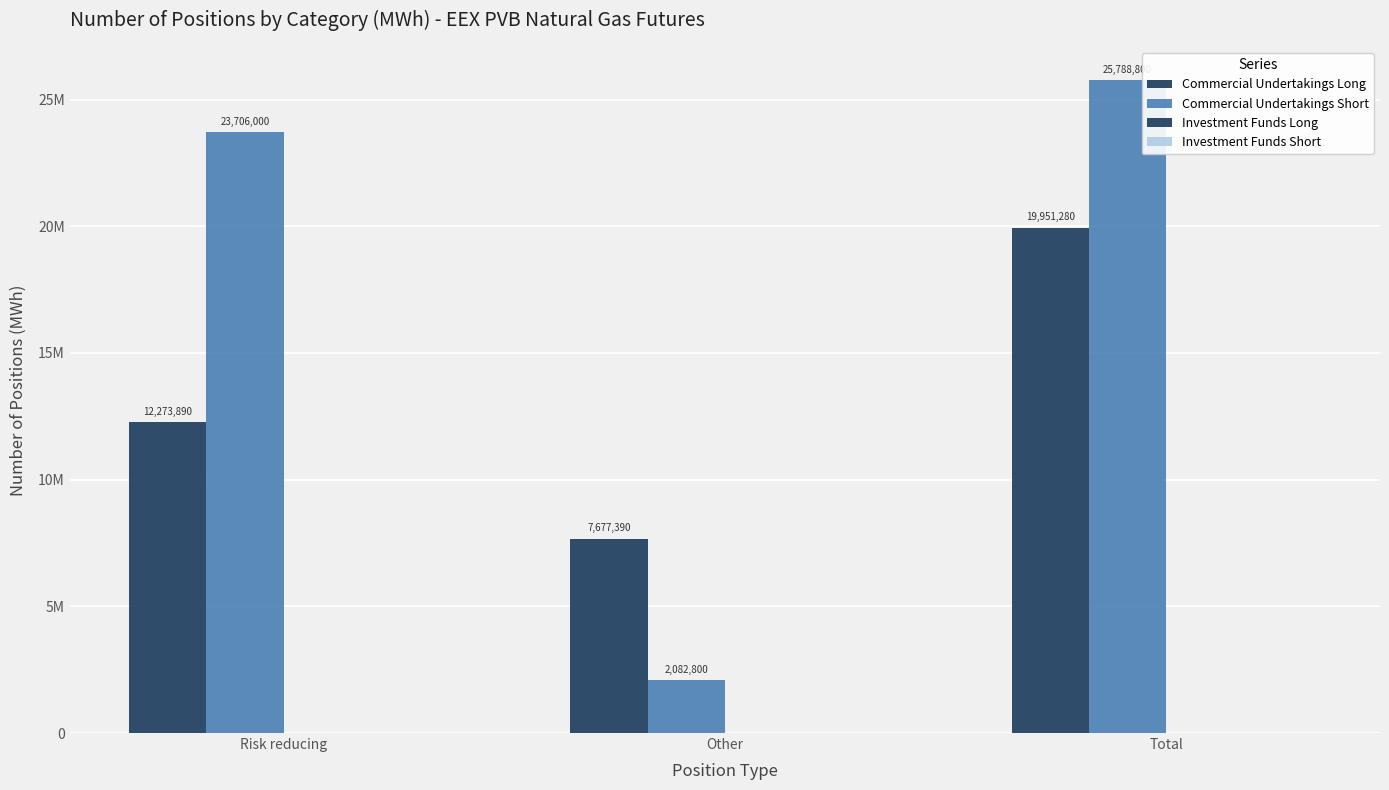

Does the chart contain any negative values?

No